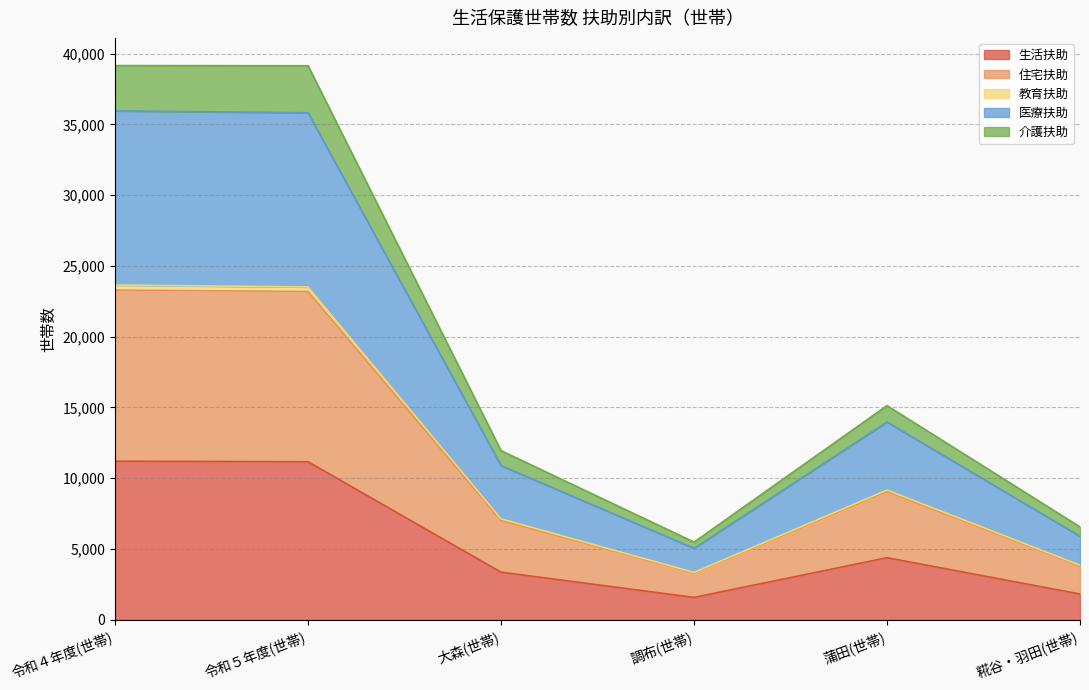

Which category has the highest value in the 介護扶助 series?

令和４年度(世帯)